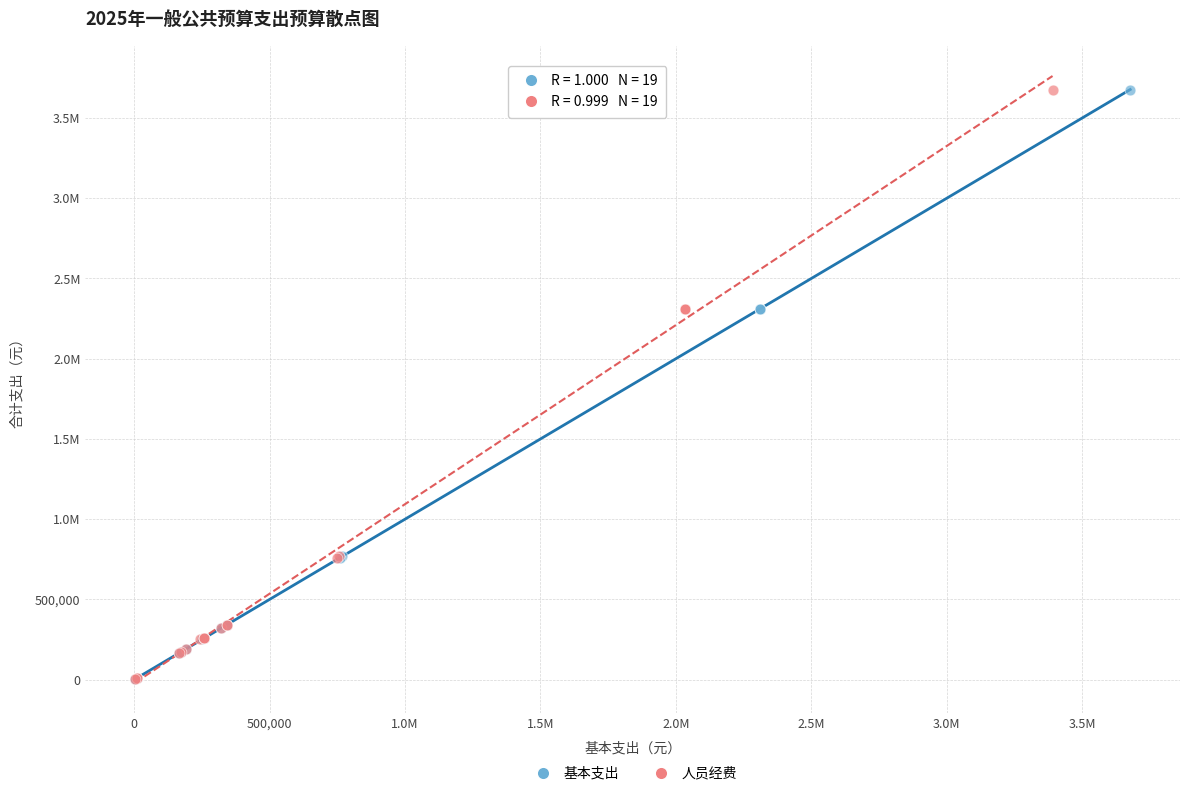

What are all the series names shown in the legend?

基本支出, 人员经费